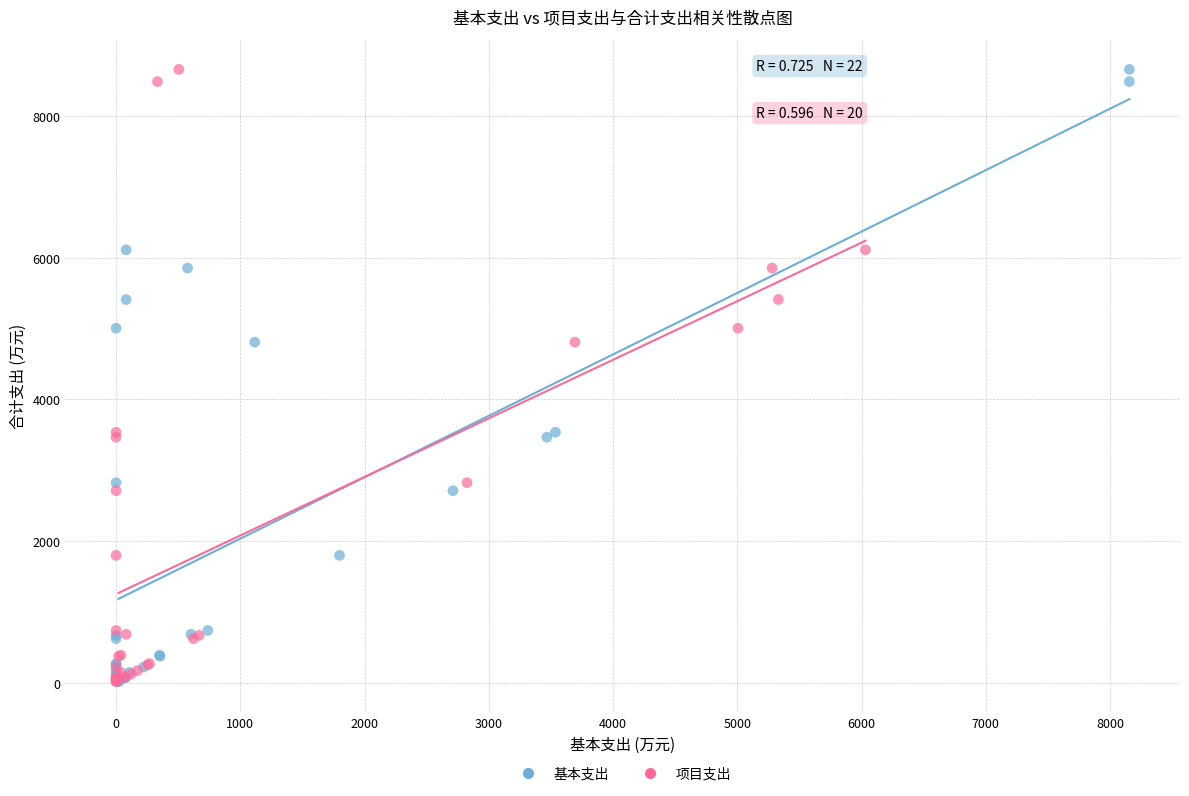

What are all the series names shown in the legend?

基本支出, 项目支出